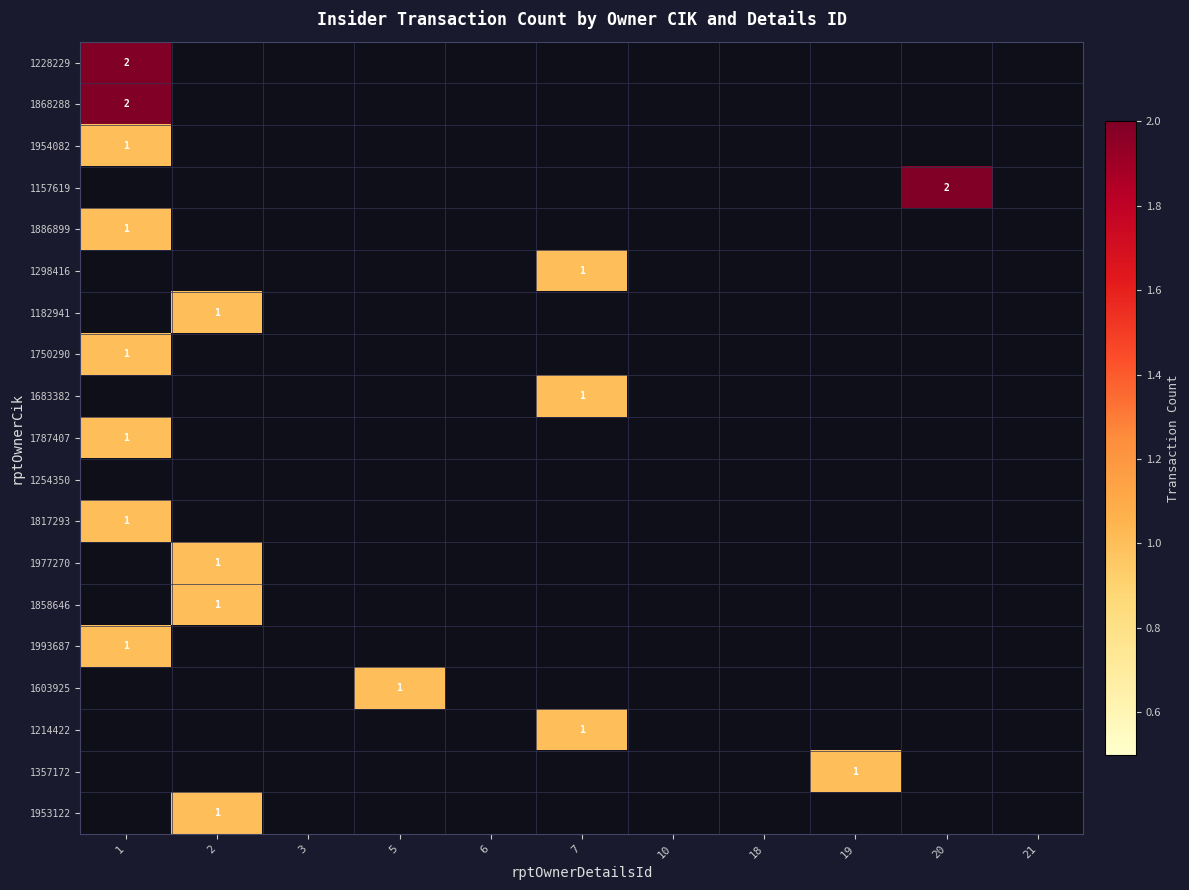

At which category is the sum across all series the highest?

1